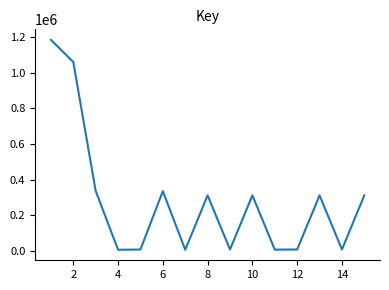

How many lines are shown in the chart?

1